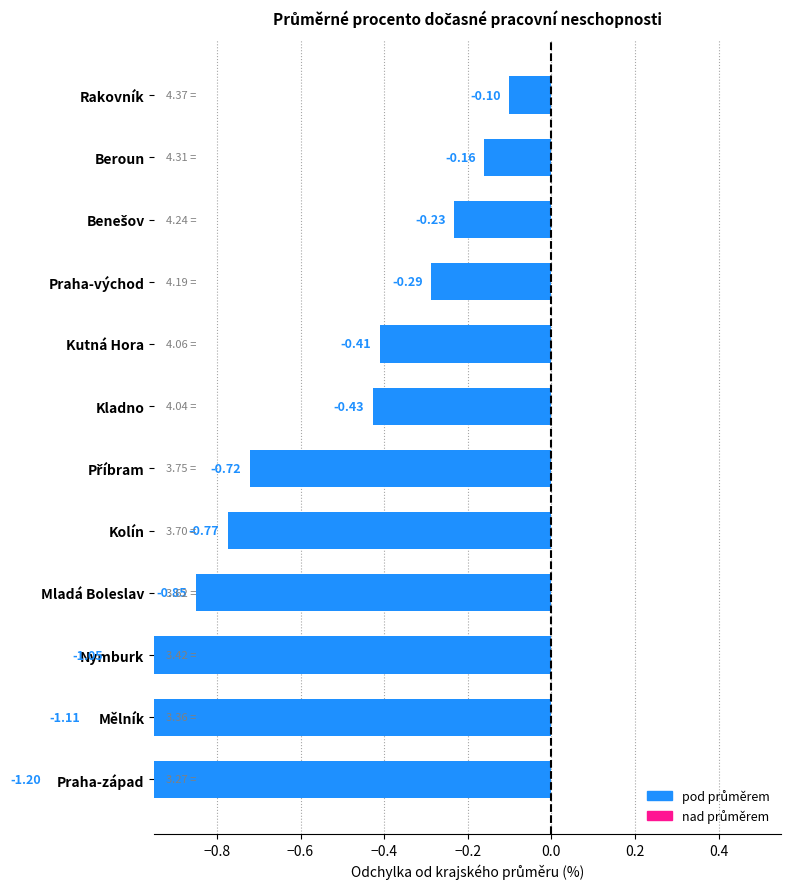

True or false: the data shows -0.7 at Mělník.

False